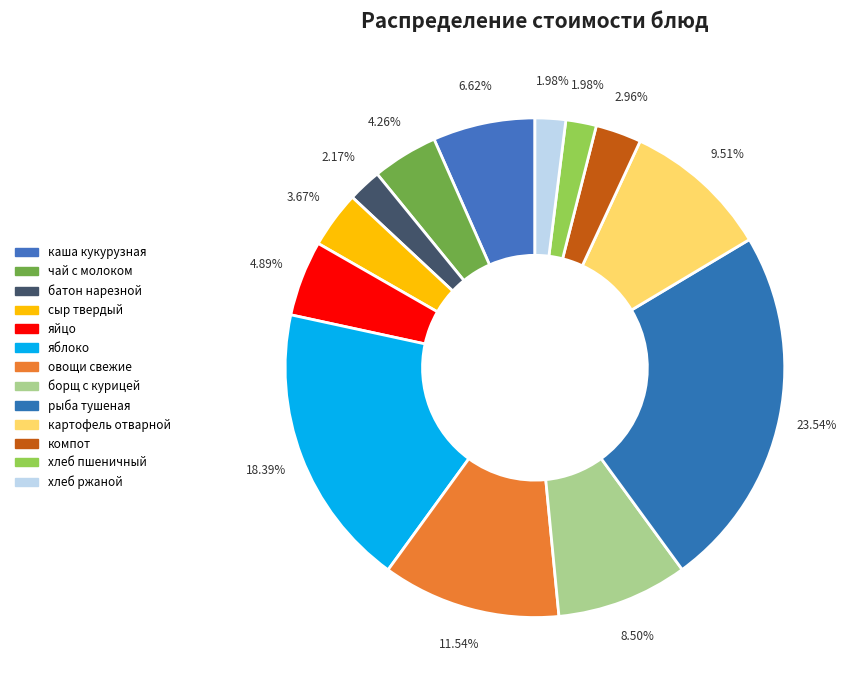

Rank the categories by value from lowest to highest.

хлеб пшеничный, хлеб ржаной, батон нарезной, компот, сыр твердый, чай с молоком, яйцо, каша кукурузная, борщ с курицей, картофель отварной, овощи свежие, яблоко, рыба тушеная